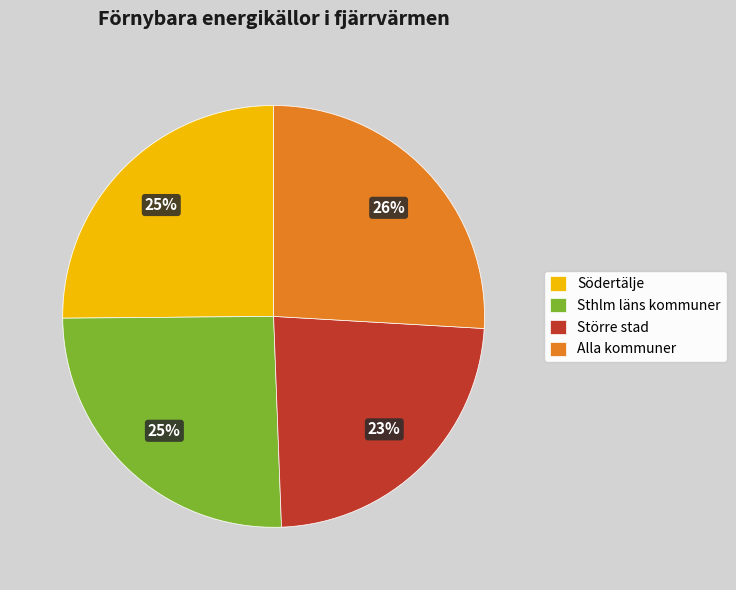

What is the smallest slice in the pie chart?

Större stad